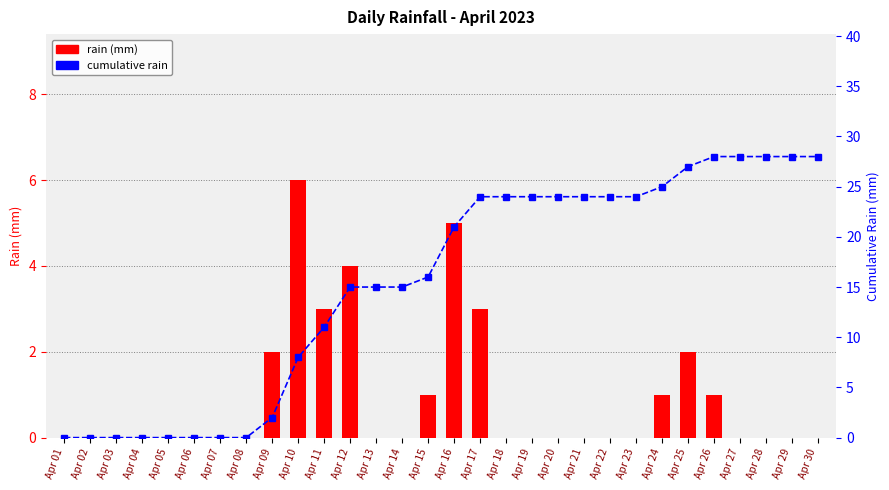

How many groups of bars are there?

30